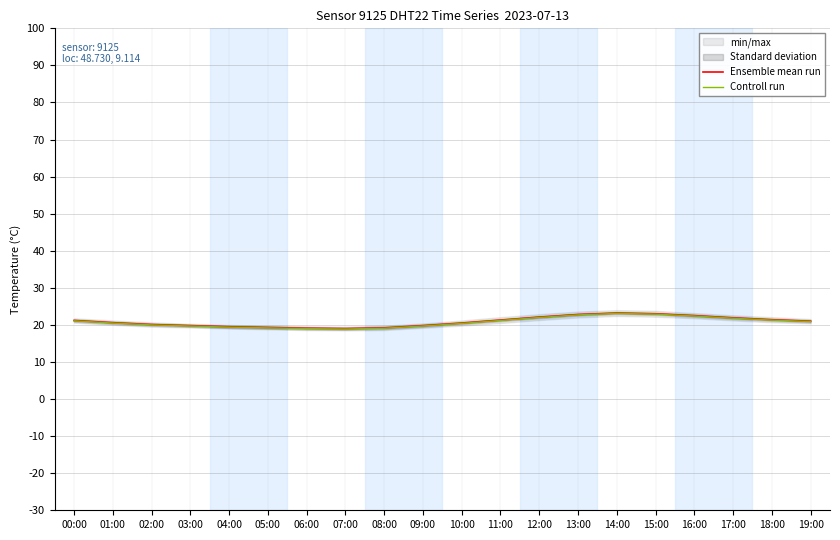

What is the label of the 2nd point from the left?

01:00